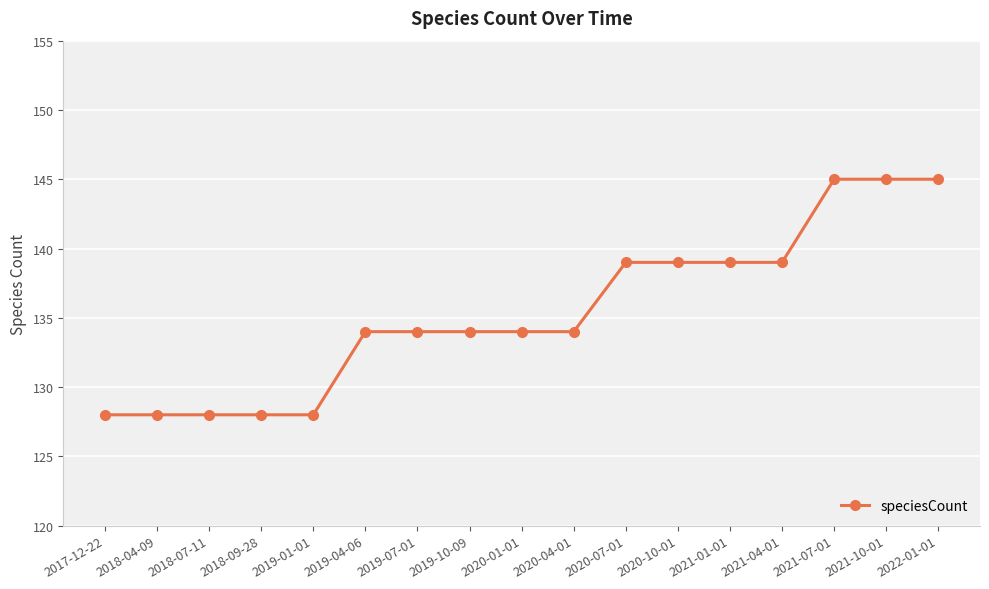

What is the difference between the maximum and second lowest values?

17